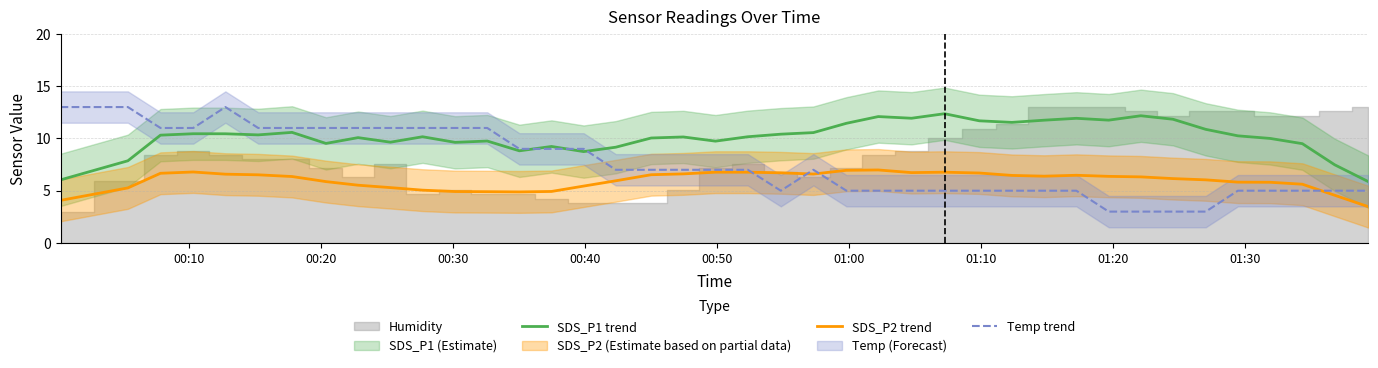

True or false: SDS_P1 trend and SDS_P2 trend intersect in this chart.

False